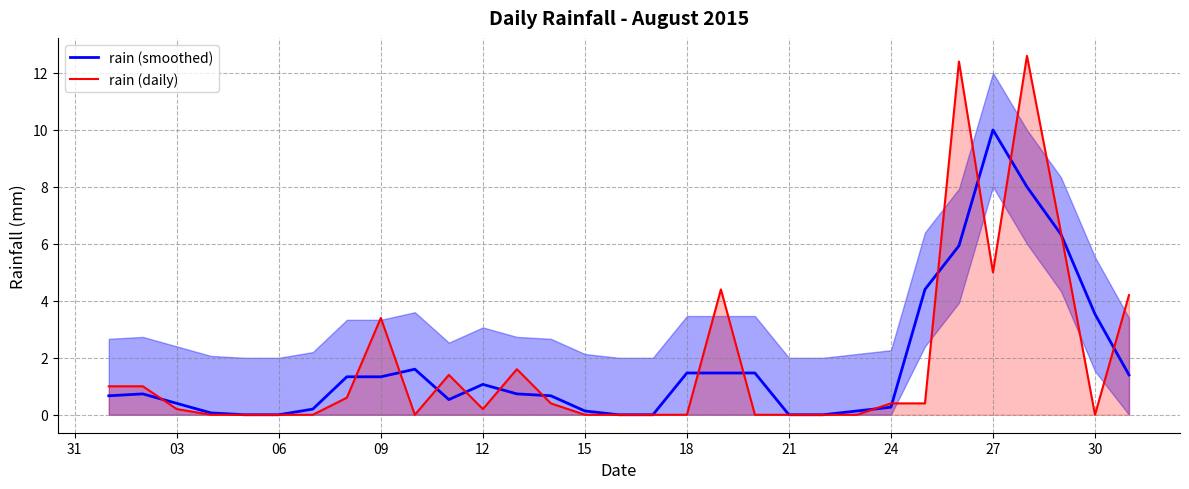

Which series ends up on top after the final intersection of rain (daily) and rain (smoothed)?

rain (daily)